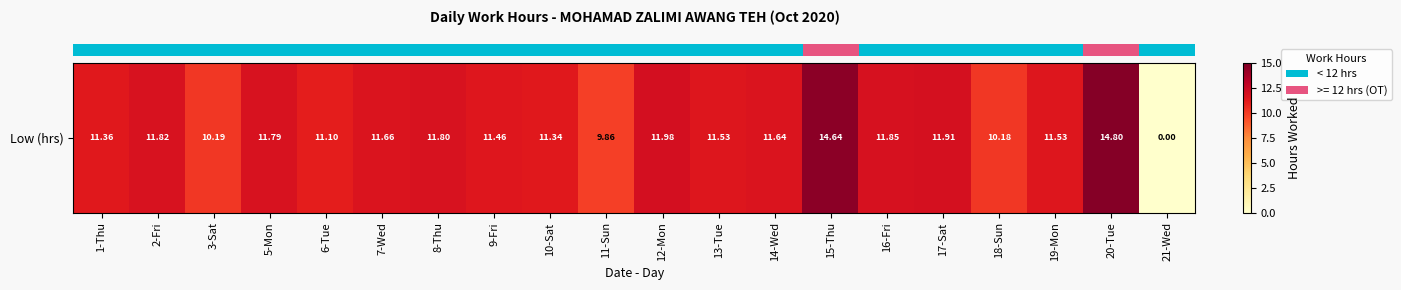

Where is the data nearest to the value 7?

11-Sun